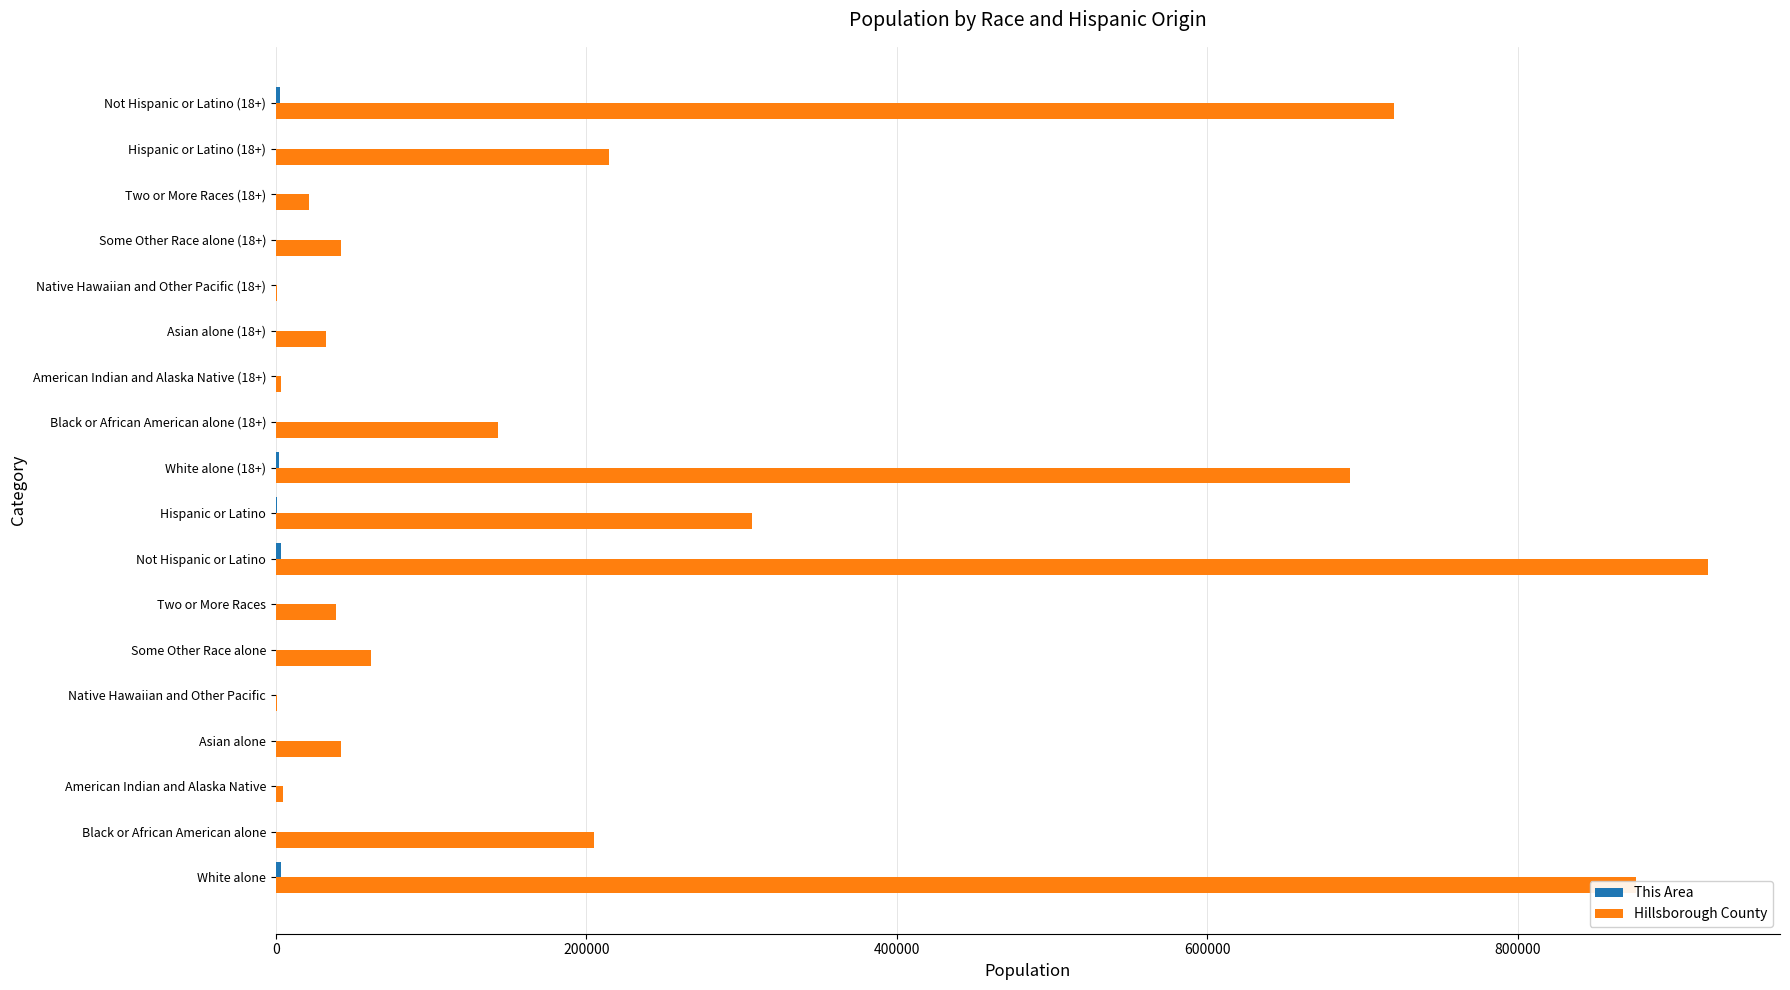

At which category is the sum across all series the highest?

Not Hispanic or Latino